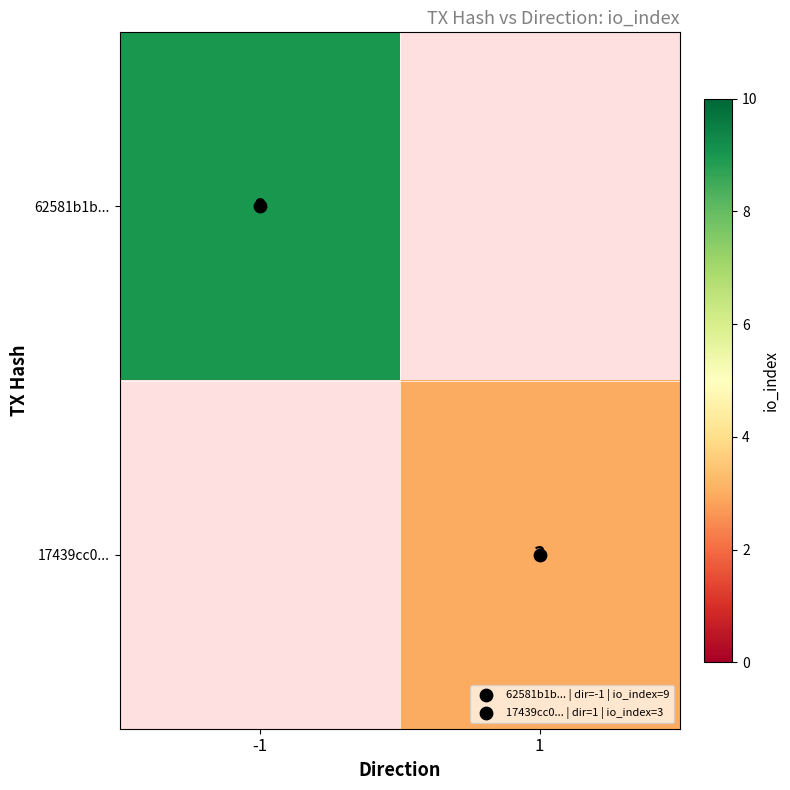

The value of 62581b1b... at -1 is 14.7. True or false?

False